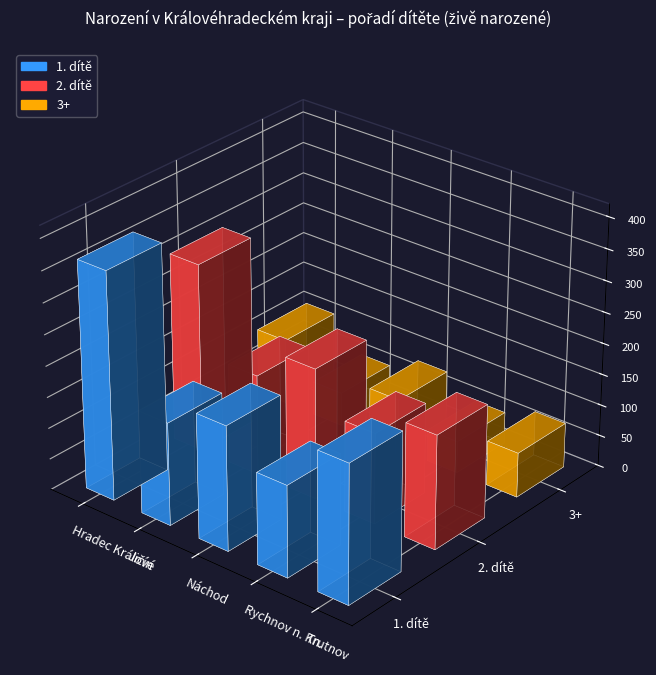

At how many categories does at least one series exceed 280?

1